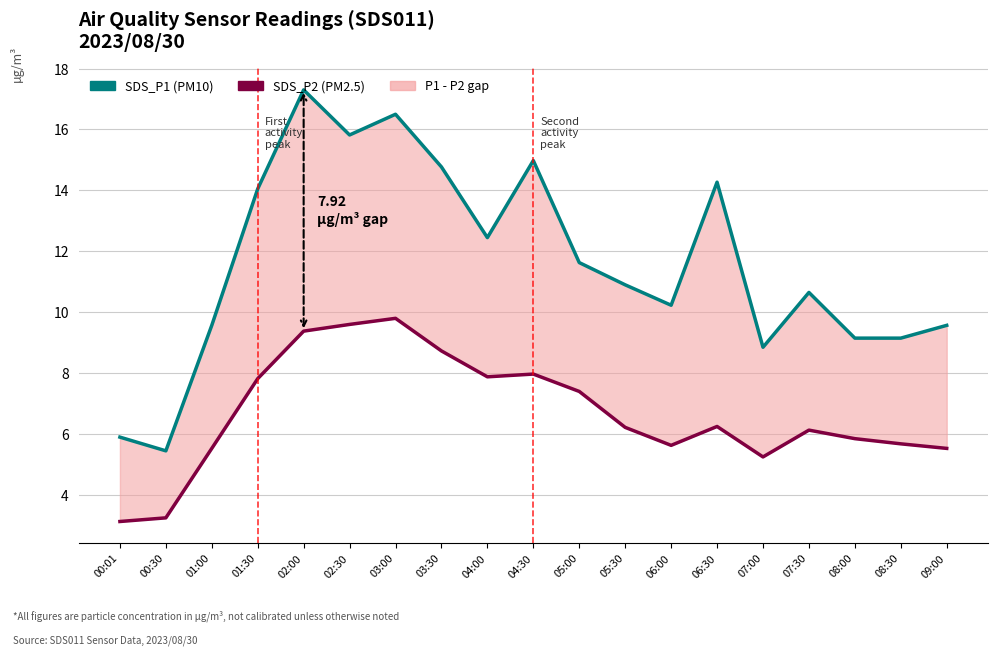

Reading left to right, transcribe all the data shown in this chart.

SDS_P1: 00:01=5.9	00:30=5.5	01:00=9.6	01:30=14.1	02:00=17.3	02:30=15.8	03:00=16.5	03:30=14.8	04:00=12.4	04:30=15.0	05:00=11.6	05:30=10.9	06:00=10.2	06:30=14.3	07:00=8.8	07:30=10.7	08:00=9.2	08:30=9.2	09:00=9.6
SDS_P2: 00:01=3.1	00:30=3.2	01:00=5.5	01:30=7.8	02:00=9.4	02:30=9.6	03:00=9.8	03:30=8.7	04:00=7.9	04:30=8.0	05:00=7.4	05:30=6.2	06:00=5.6	06:30=6.2	07:00=5.2	07:30=6.1	08:00=5.8	08:30=5.7	09:00=5.5